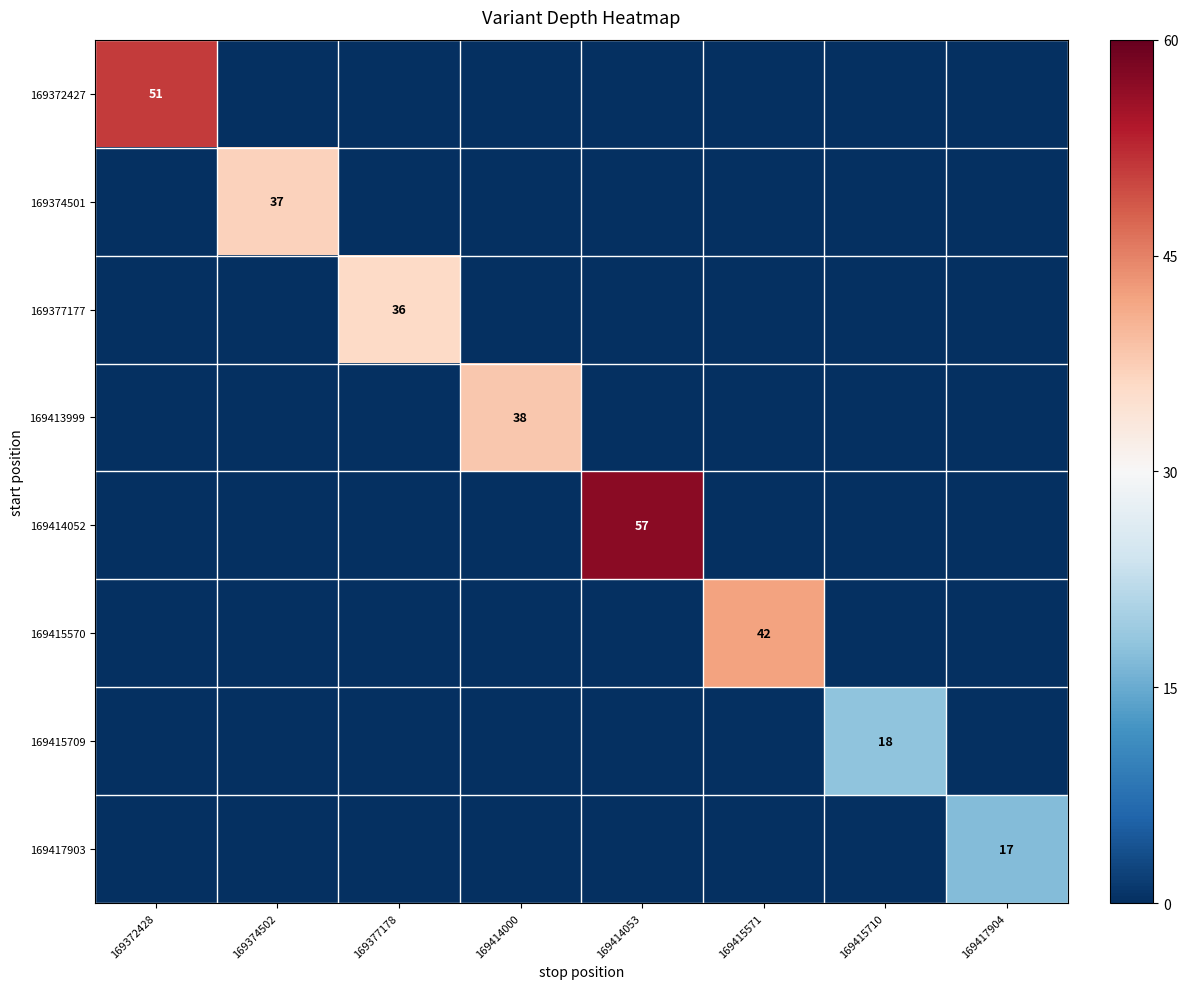

How many series are shown in this chart?

8